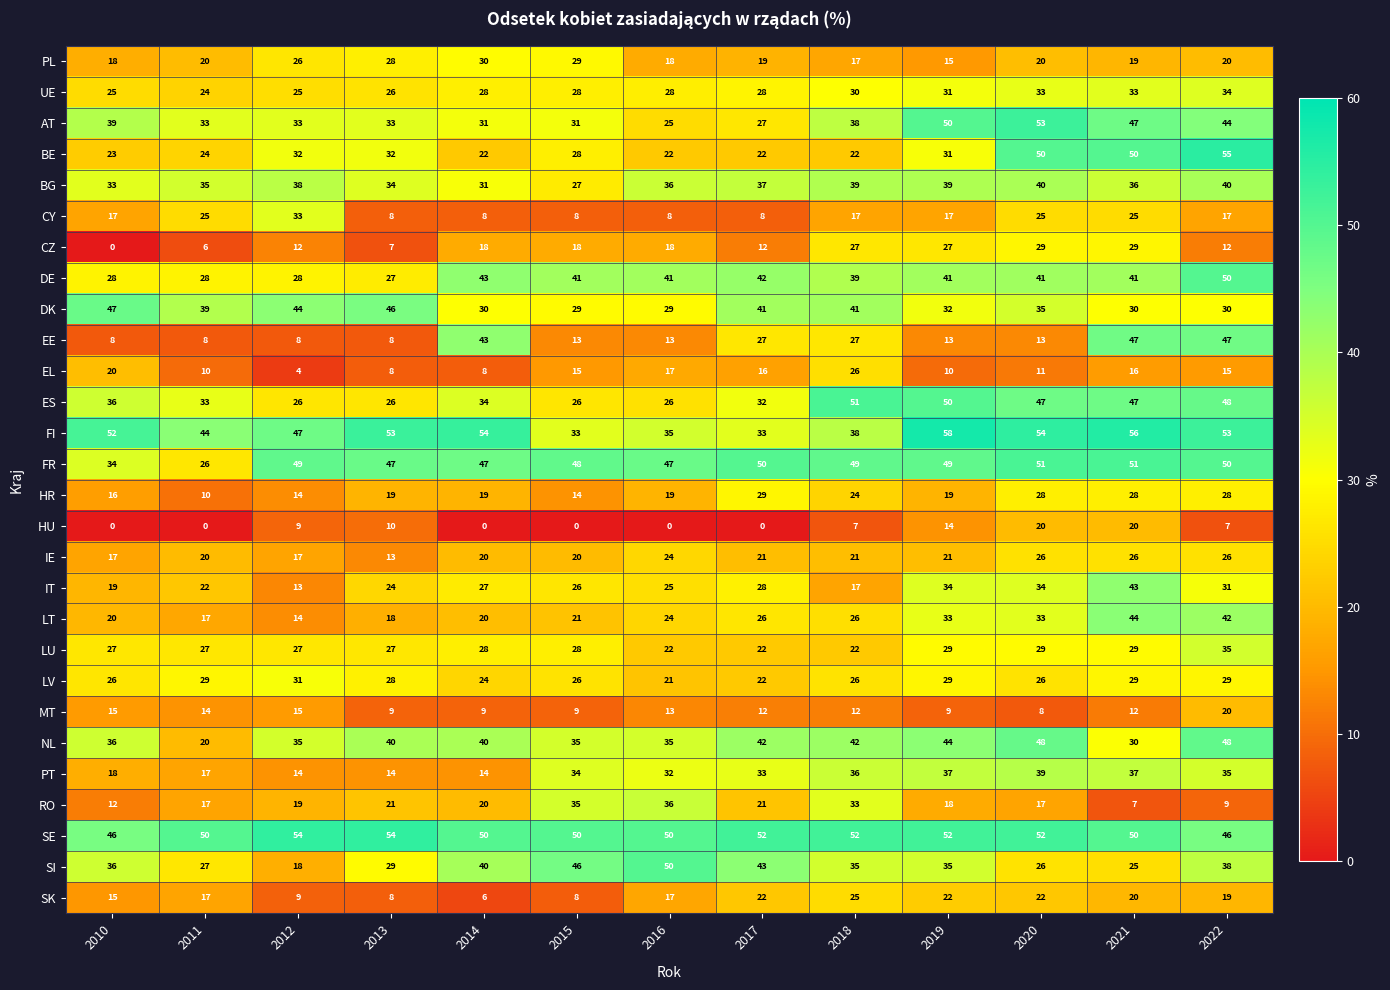

What is the difference between the second highest and second lowest values in the DK series?

17